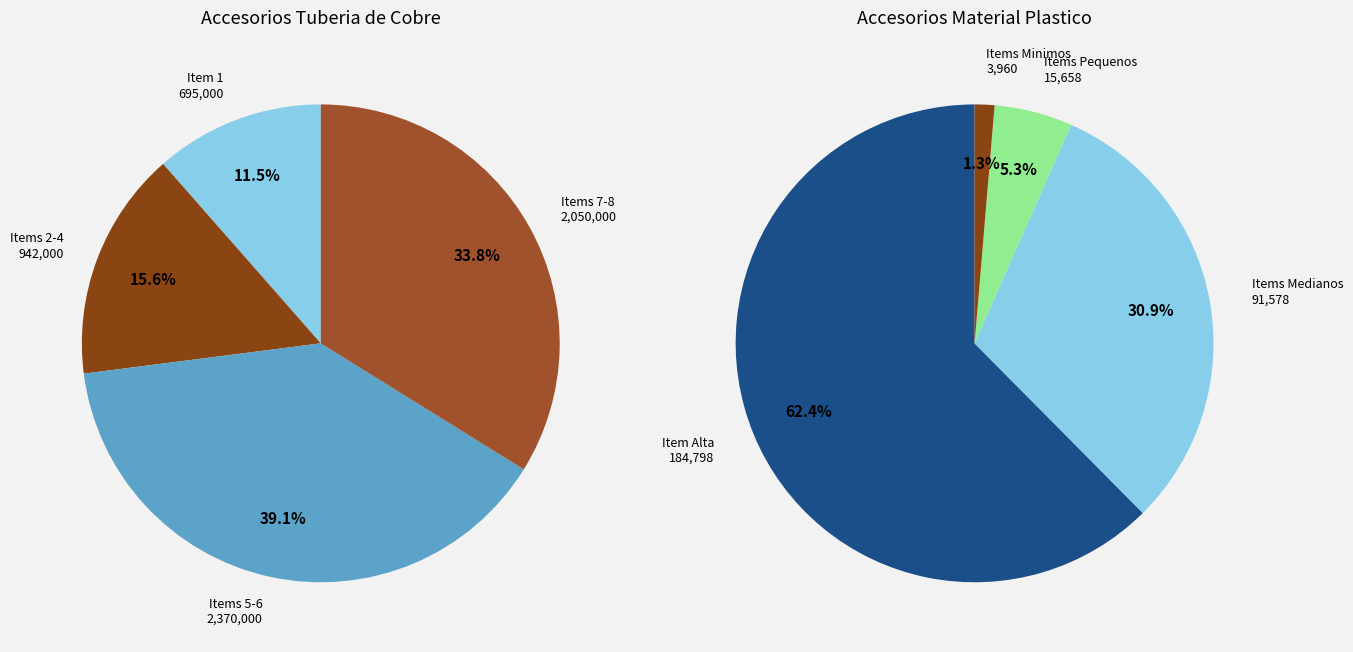

To the nearest percent, what is the difference between the largest and smallest slice percentages?

28%